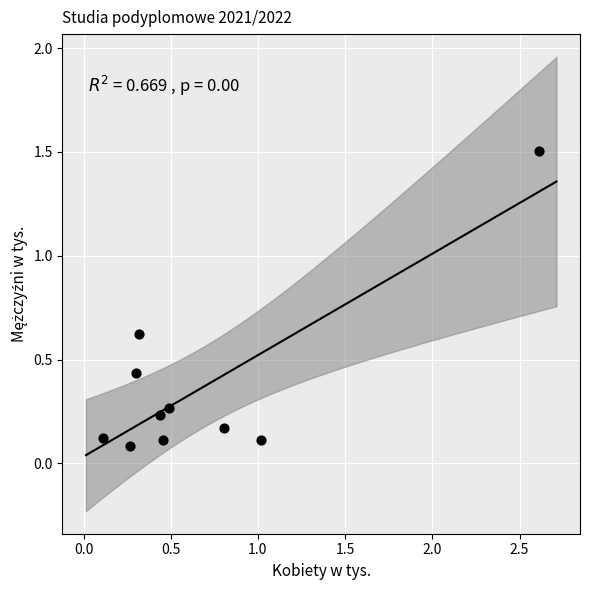

What is the range of X values (max minus min)?

2.5